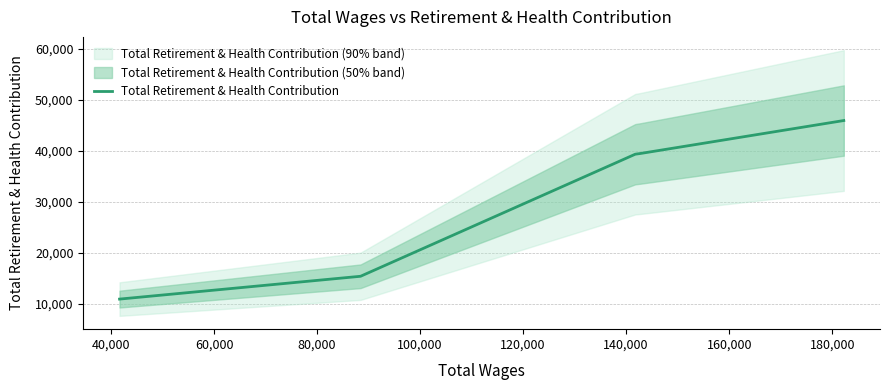

Reading left to right, extract all data points from this chart.

10969	15442	39375	39515	45975